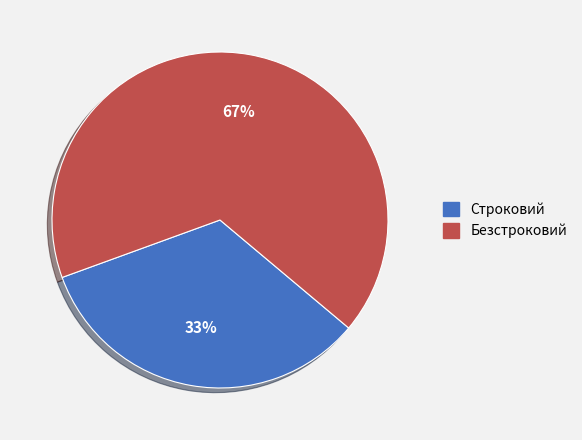

Which slice is the largest?

Безстроковий